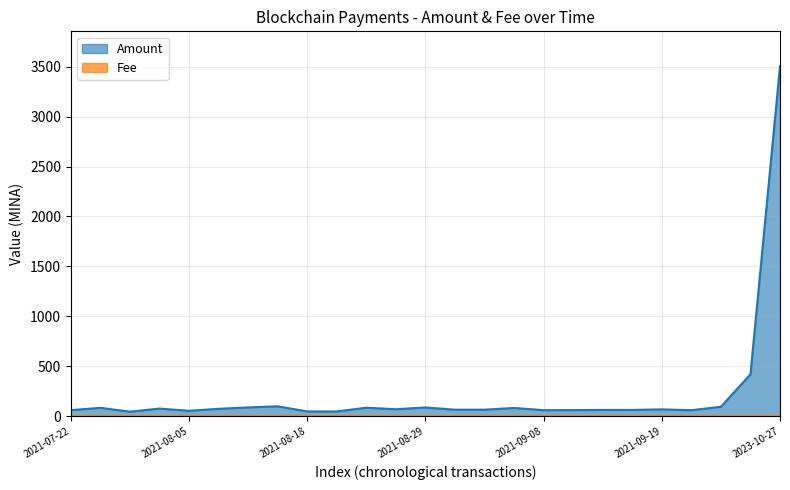

True or false: Fee and Amount cross at least once.

False